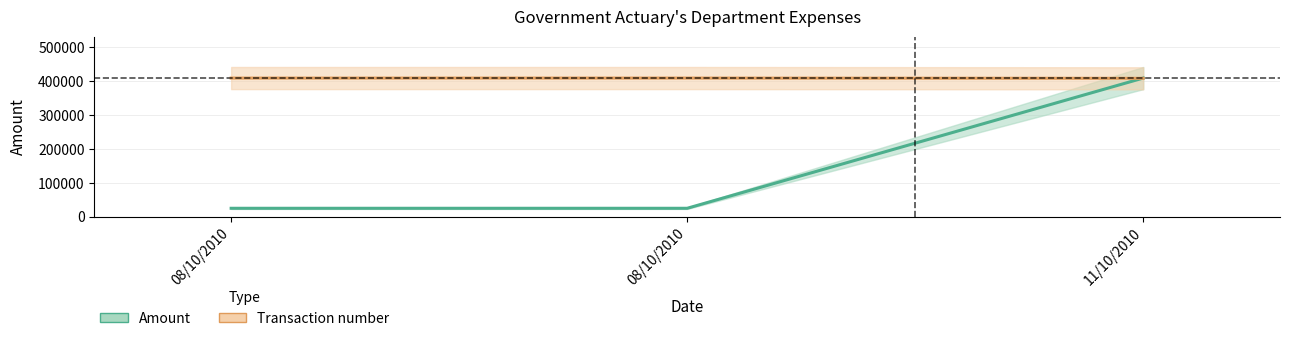

Reading right to left, list all the values displayed in this chart.

Amount: 408500.0	24345.1	24345.1
Transaction number: 407731.9	408500.0	408465.1